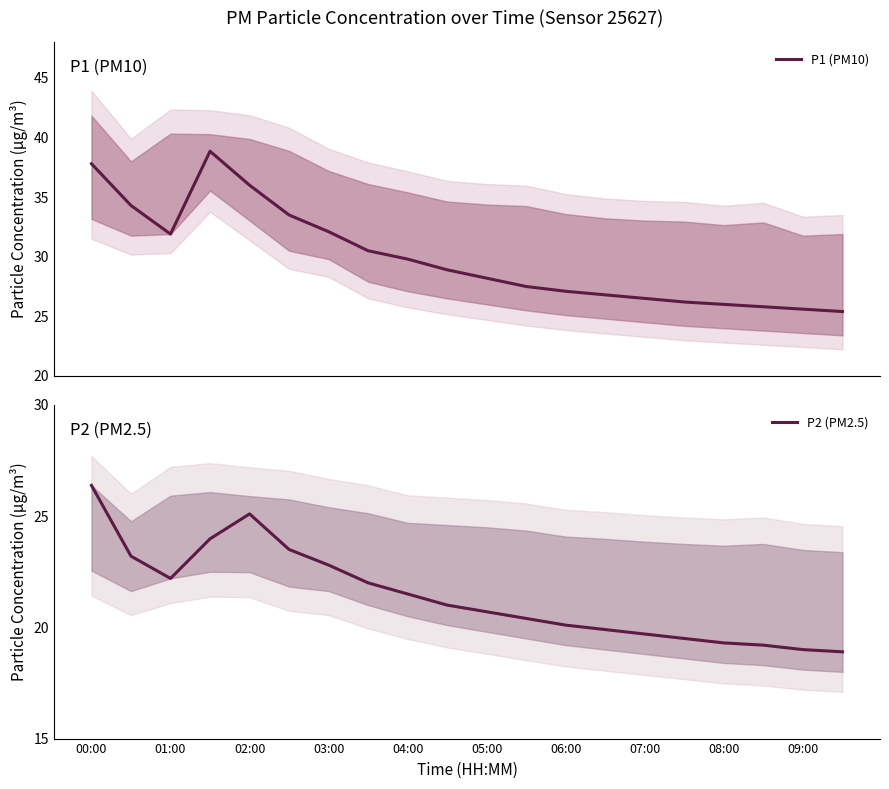

True or false: P2 (PM2.5) has a value of 30.4 at 07:00.

False